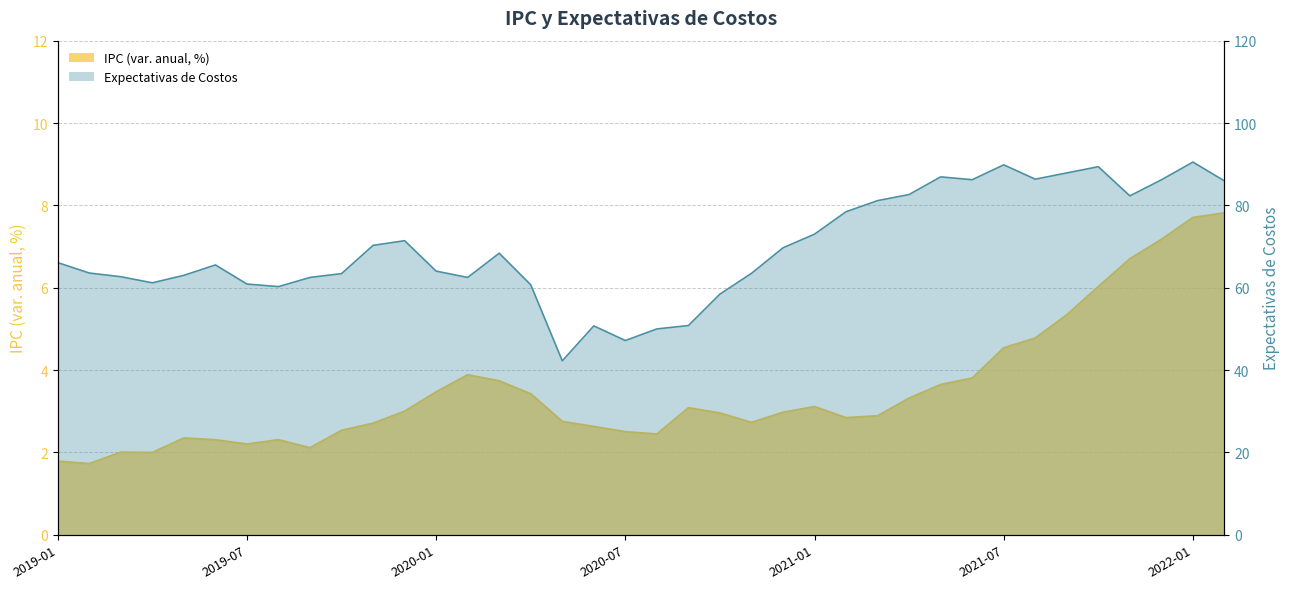

At how many categories does at least one series exceed 32?

38